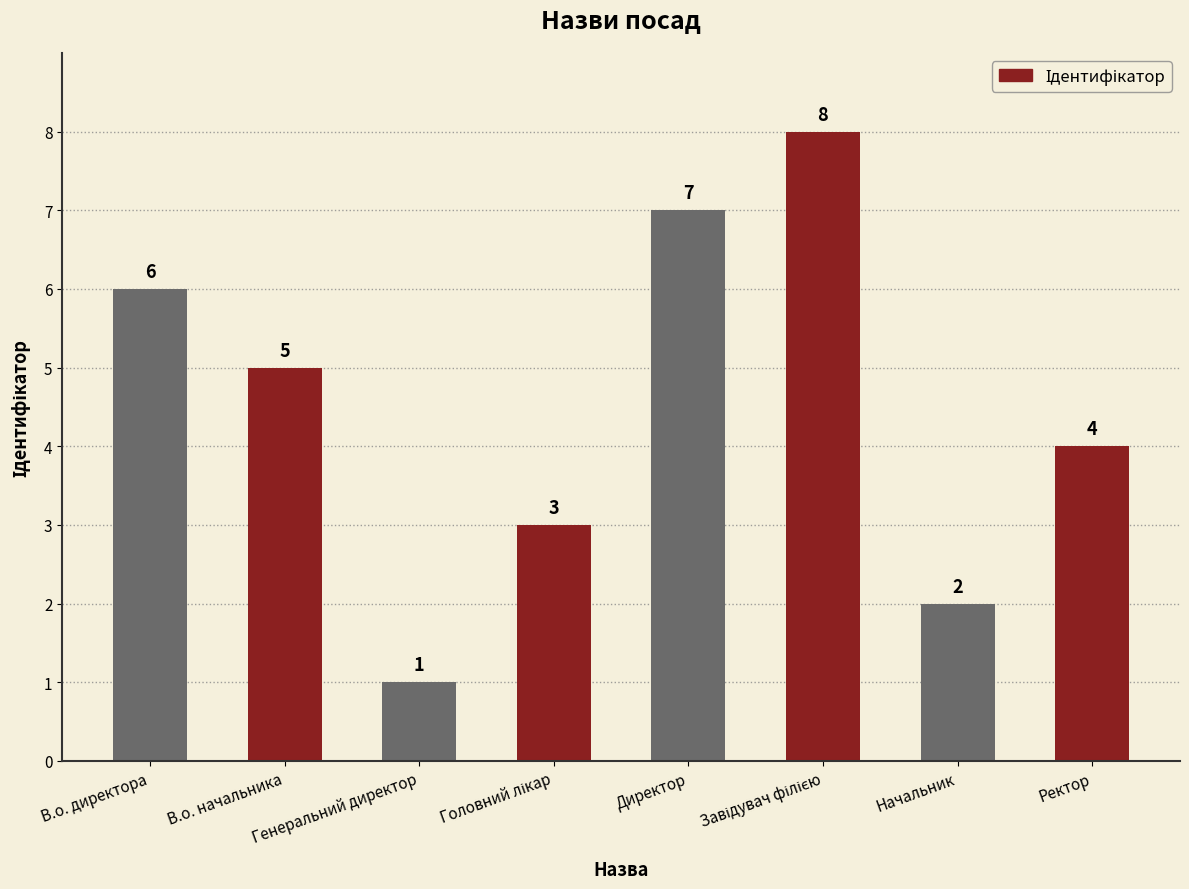

What position from the left is Директор?

5